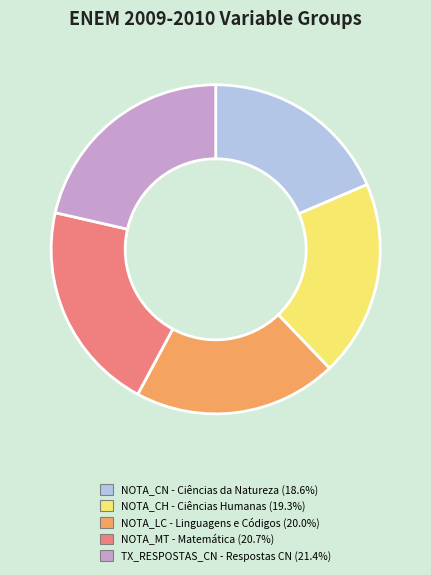

Count the number of slices in the pie.

5